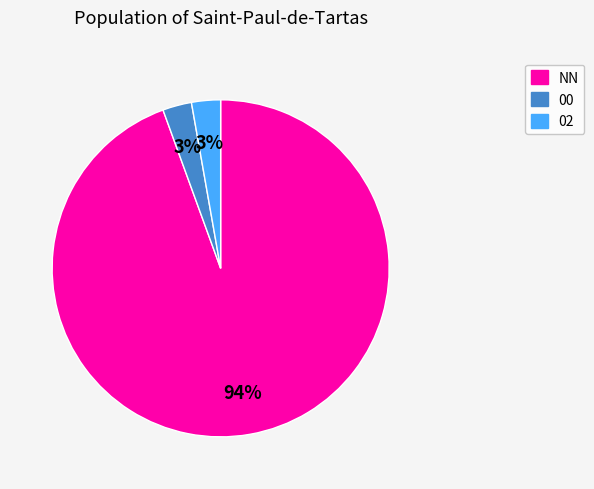

Is there a majority slice in this chart?

Yes